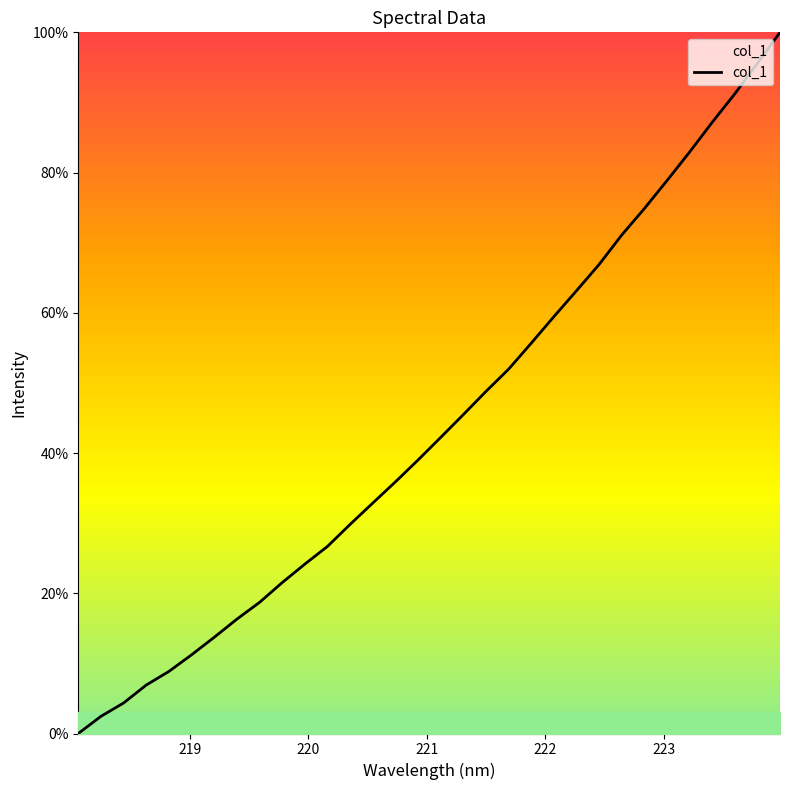

What is the difference between the maximum and minimum values?

100.0